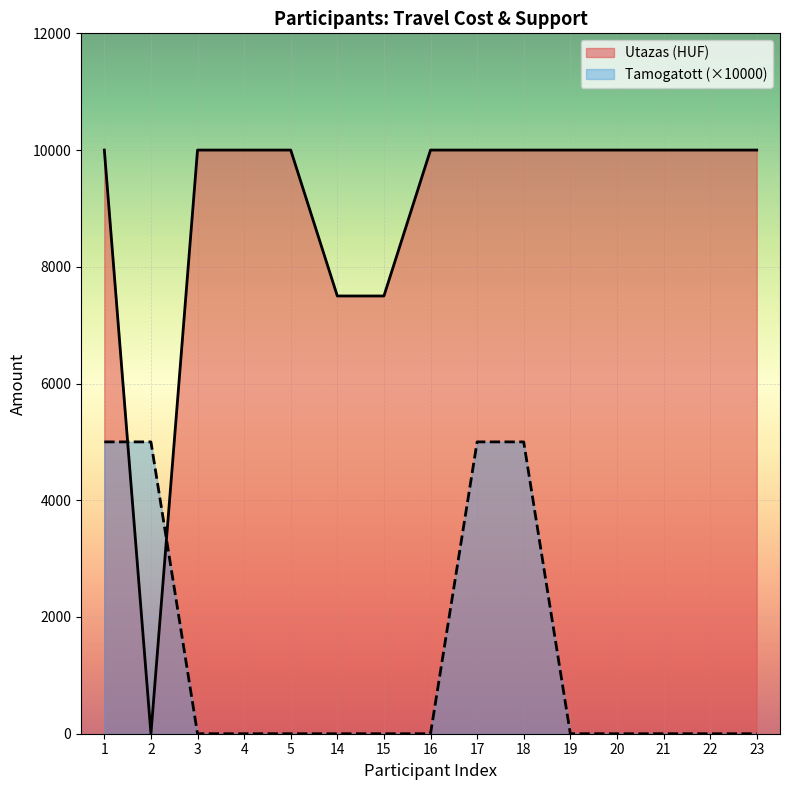

Which series has the largest range (max minus min)?

Utazas (HUF)